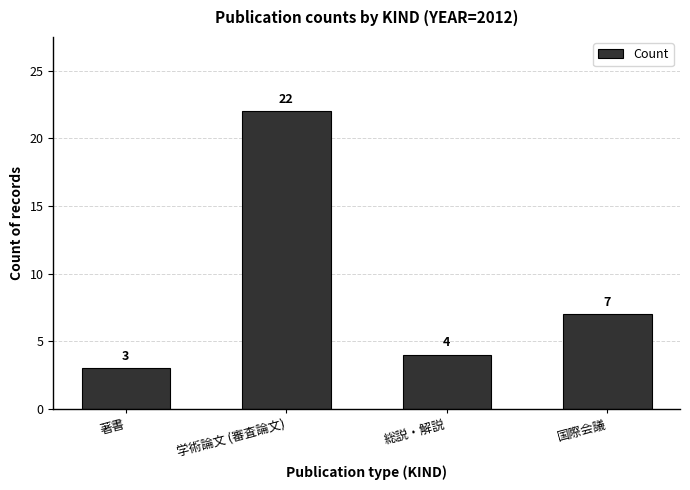

What position from the right is 著書?

4